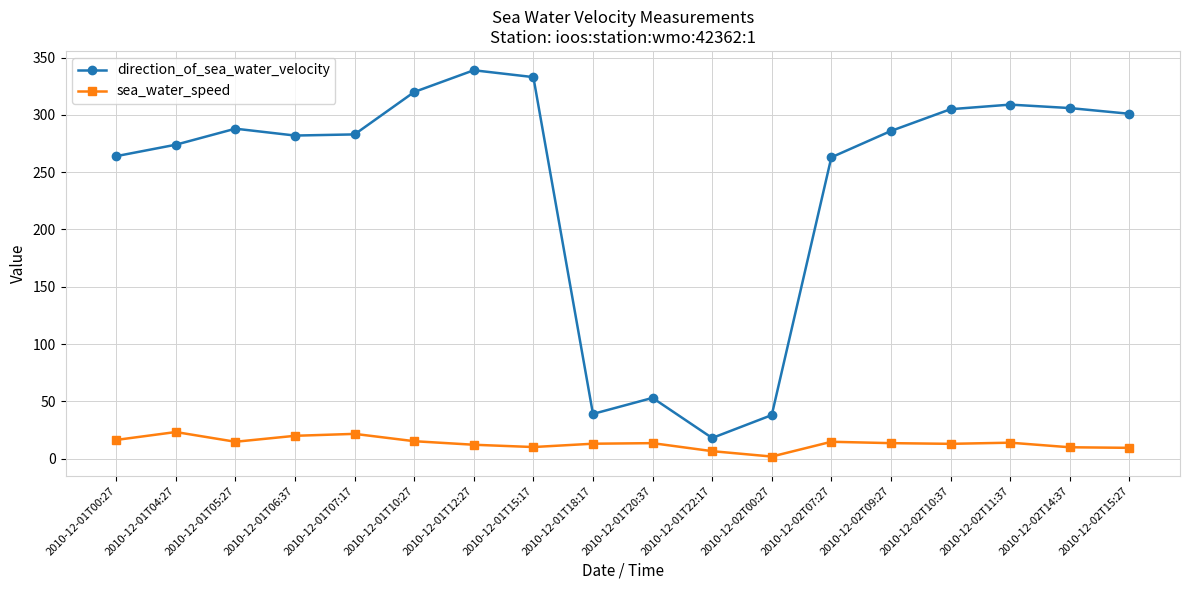

What is the difference between the highest and lowest values at 2010-12-02T15:27?

291.6